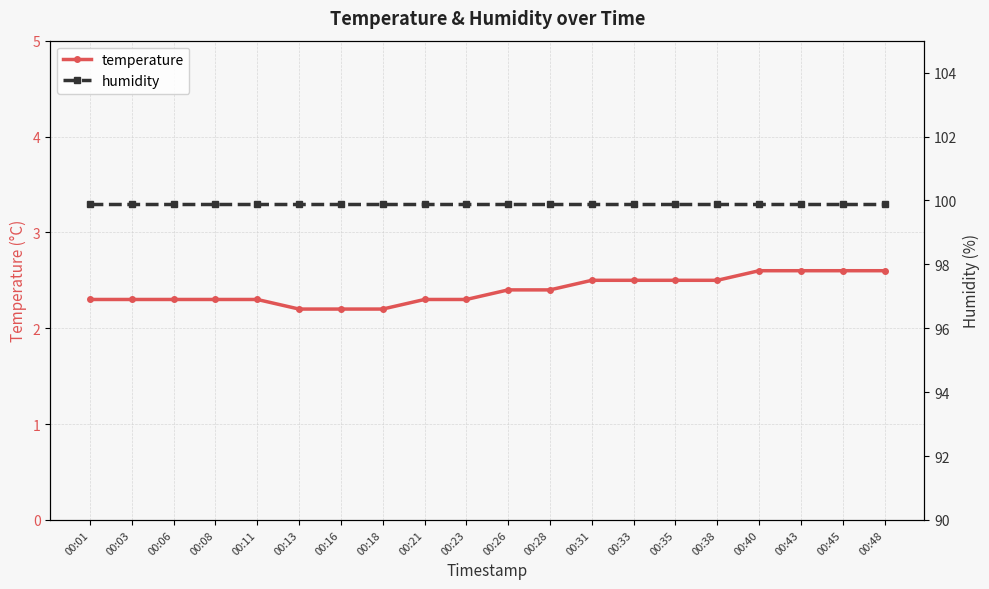

What are all the series names shown in the legend?

temperature, humidity